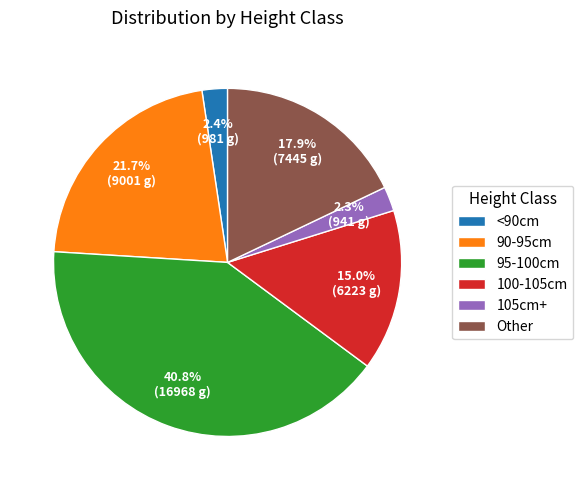

Does 90-95cm represent more than half of the total?

No